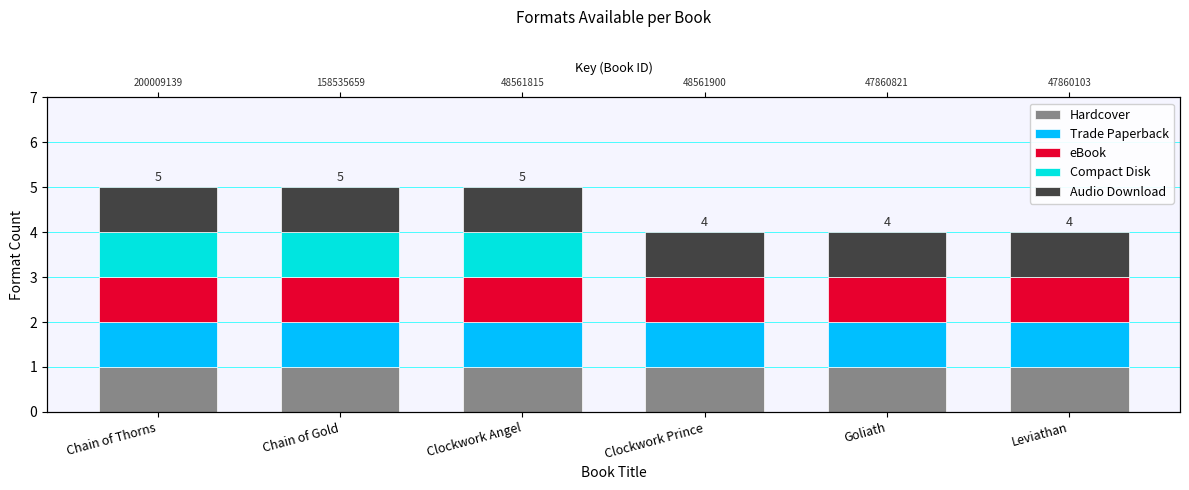

At which category is the sum across all series the highest?

Chain of Thorns